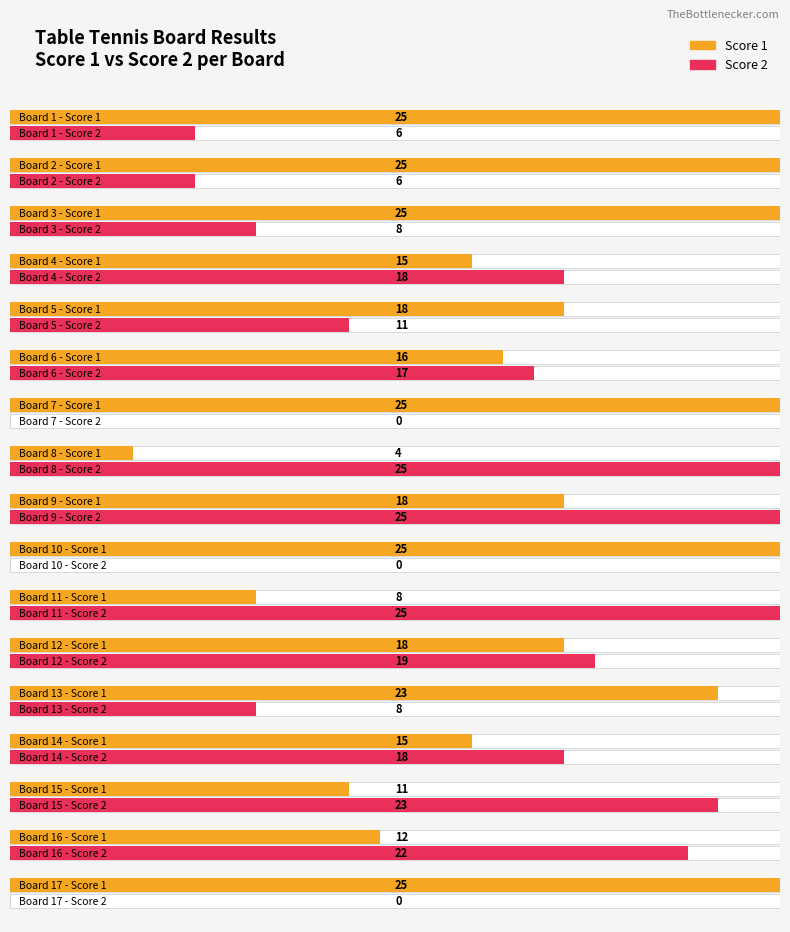

What is the average value of the Score 2 series?

14